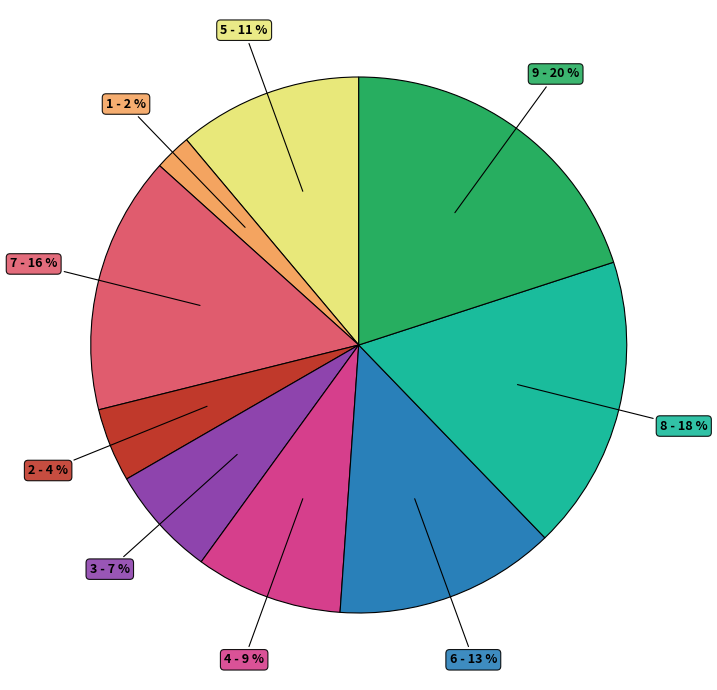

Count the number of slices in the pie.

9